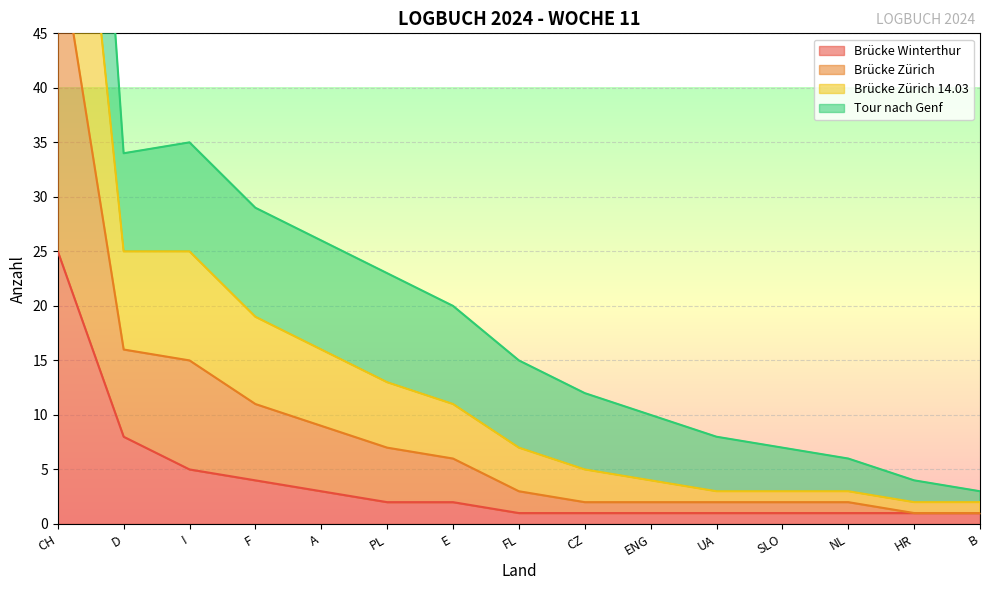

Is it true that Brücke Zürich equals 1 at ENG?

False